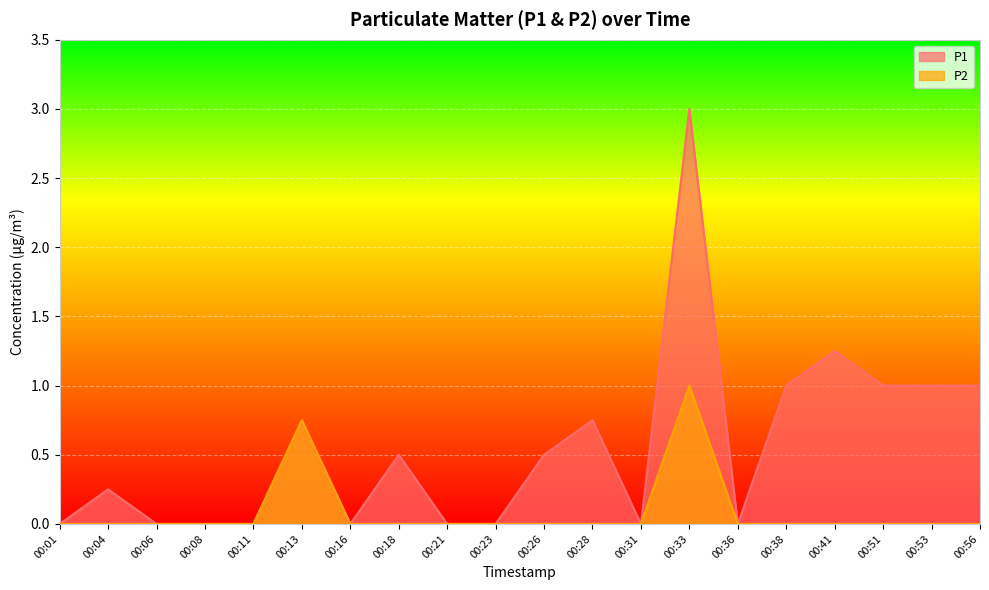

True or false: P2 and P1 cross at least once.

False